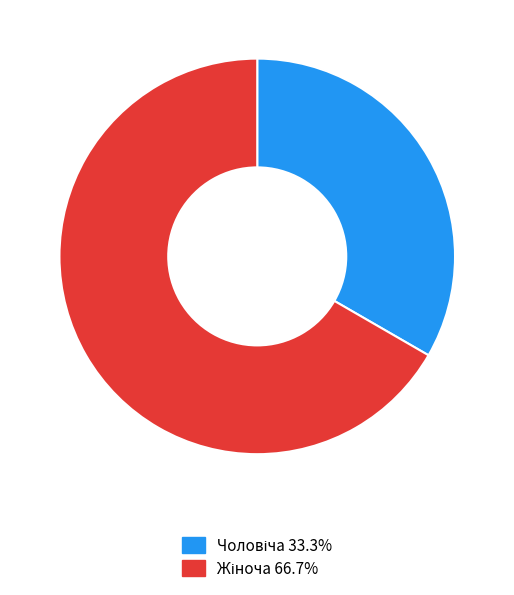

How many slices are in this pie chart?

2